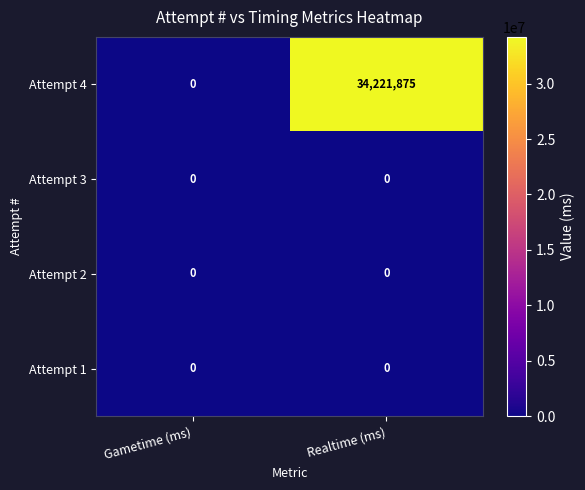

At how many categories does at least one series exceed 22243327?

1